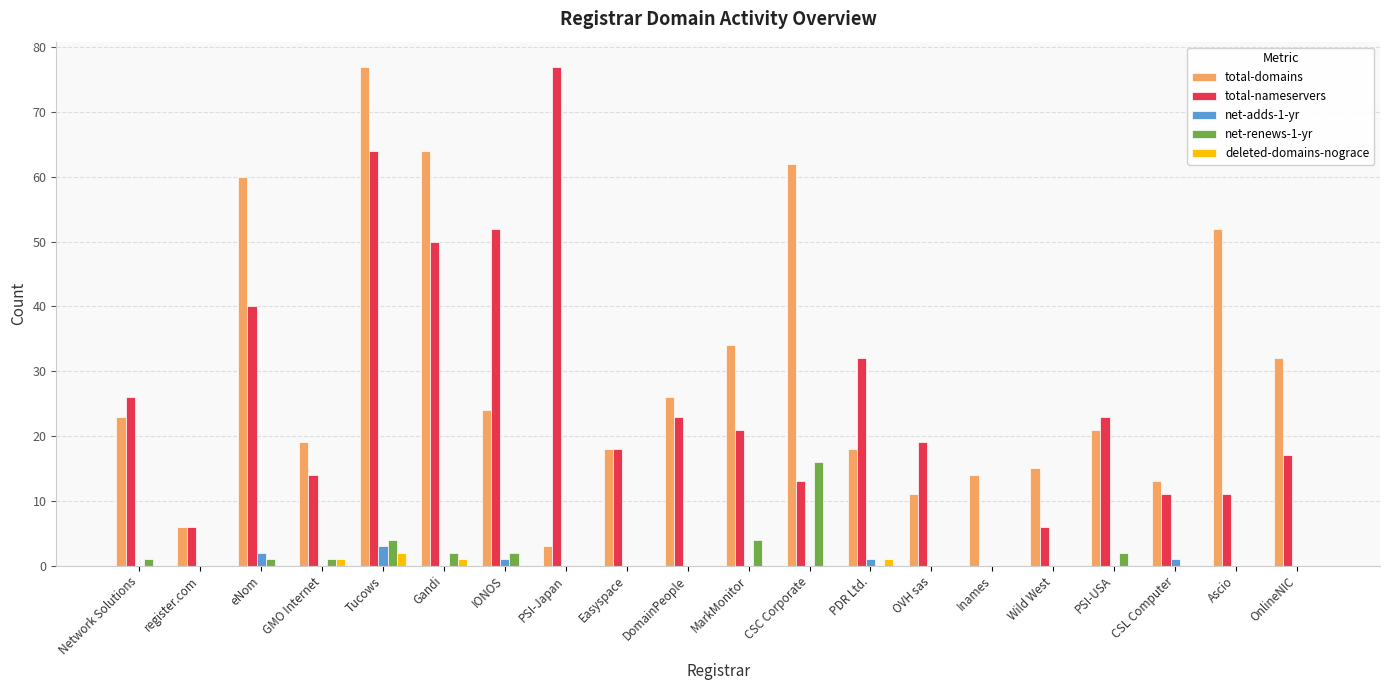

How many series are shown in this chart?

5